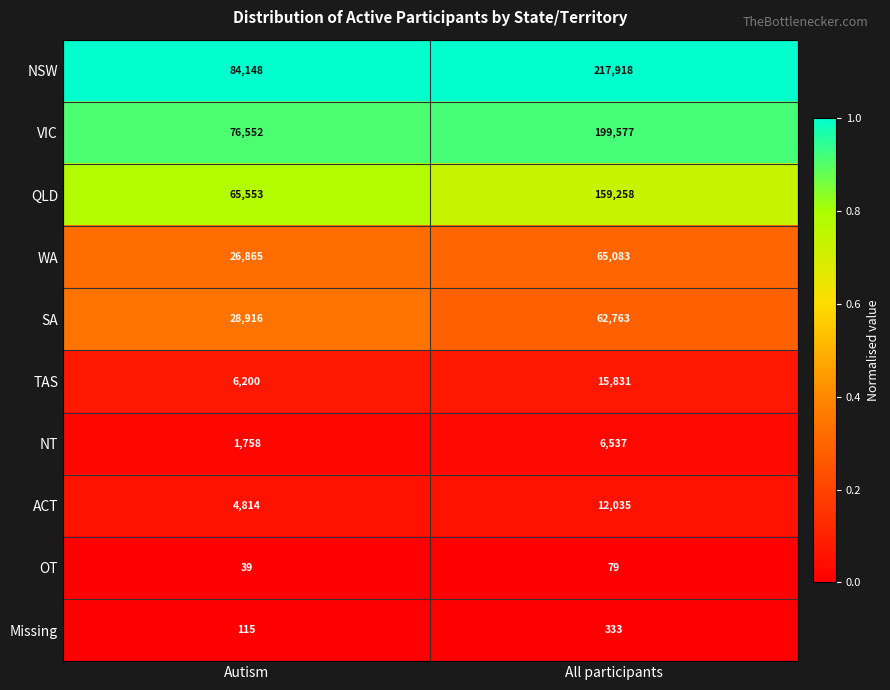

Which series has the widest spread of values?

NSW